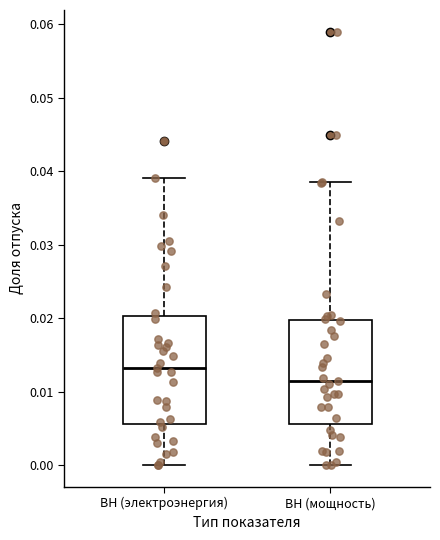

Reading left to right, read every box against the y-axis: the position of its median line, the range the box covers, and the ends of its whiskers. The values are not printed on the chart, so give them approximately, as read against the axis.

ВН (электроэнергия): median 0.013, box 0.006 to 0.020, whiskers 0.000 to 0.039
ВН (мощность): median 0.012, box 0.006 to 0.020, whiskers 0.000 to 0.039